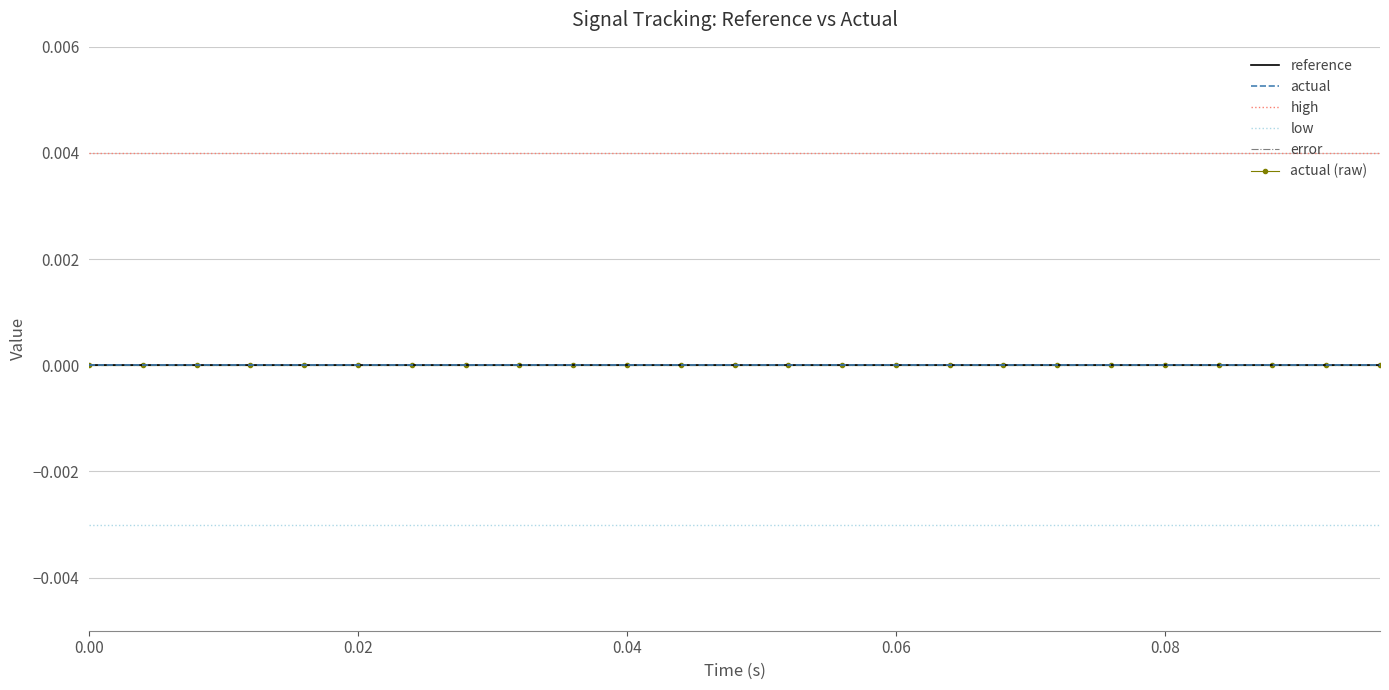

True or false: low and high cross at least once.

False